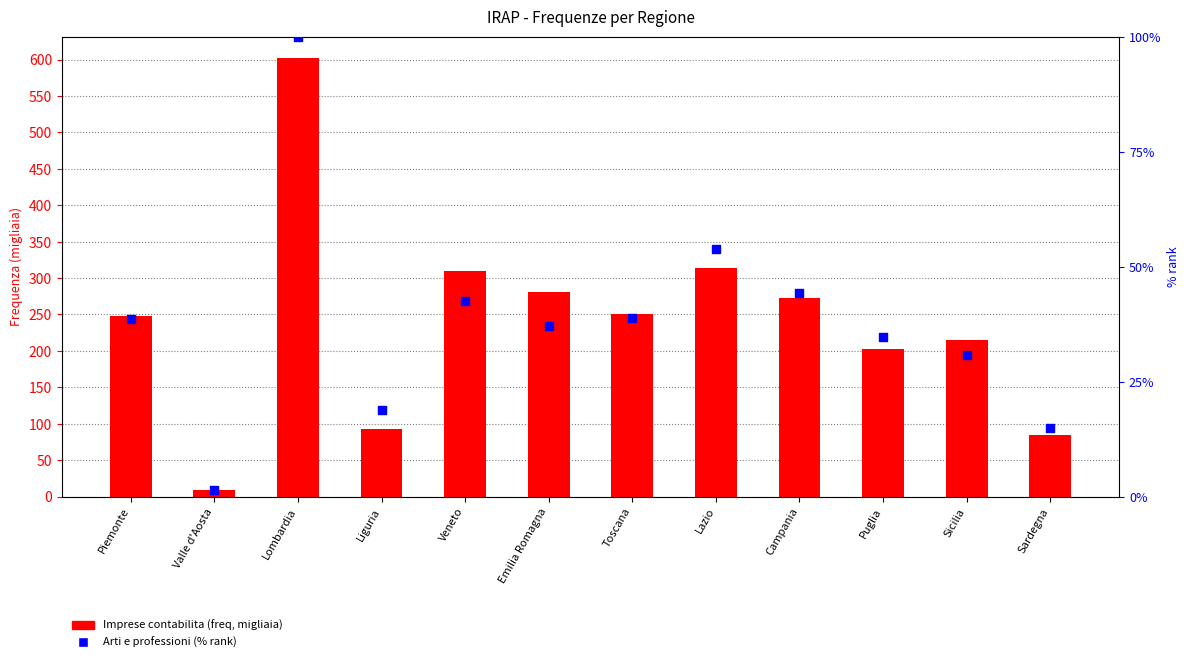

Which series has the widest spread of Y values?

Imprese contabilita (freq, thousands)